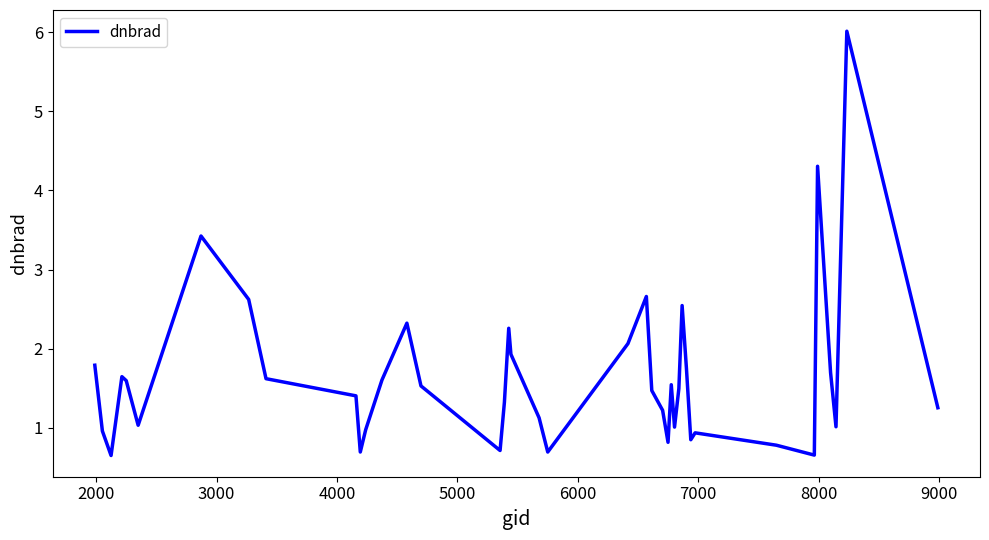

What is the difference between the maximum and minimum values?

5.4